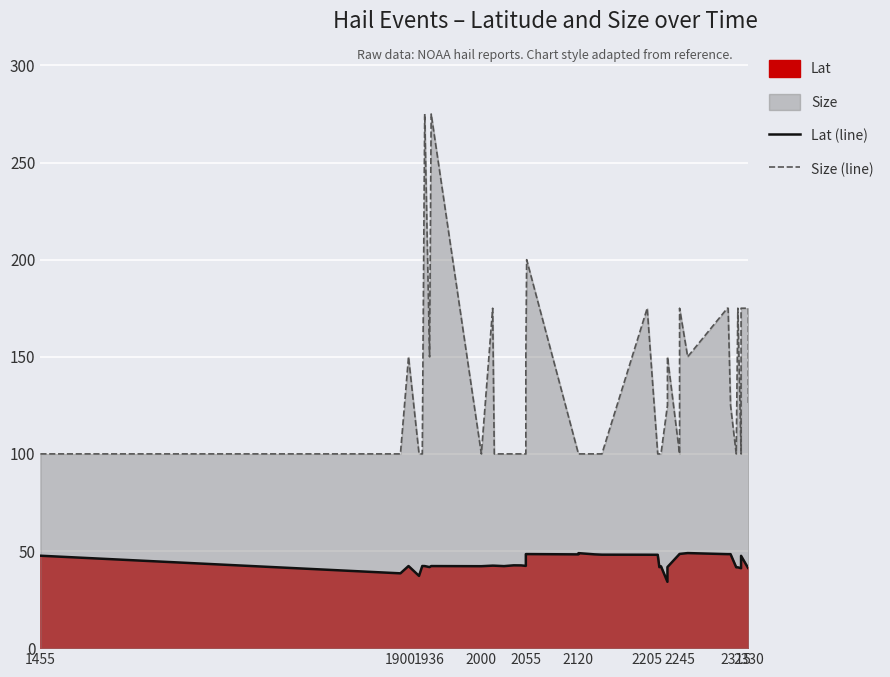

What is the sum of all Size (line) values?

5375.0